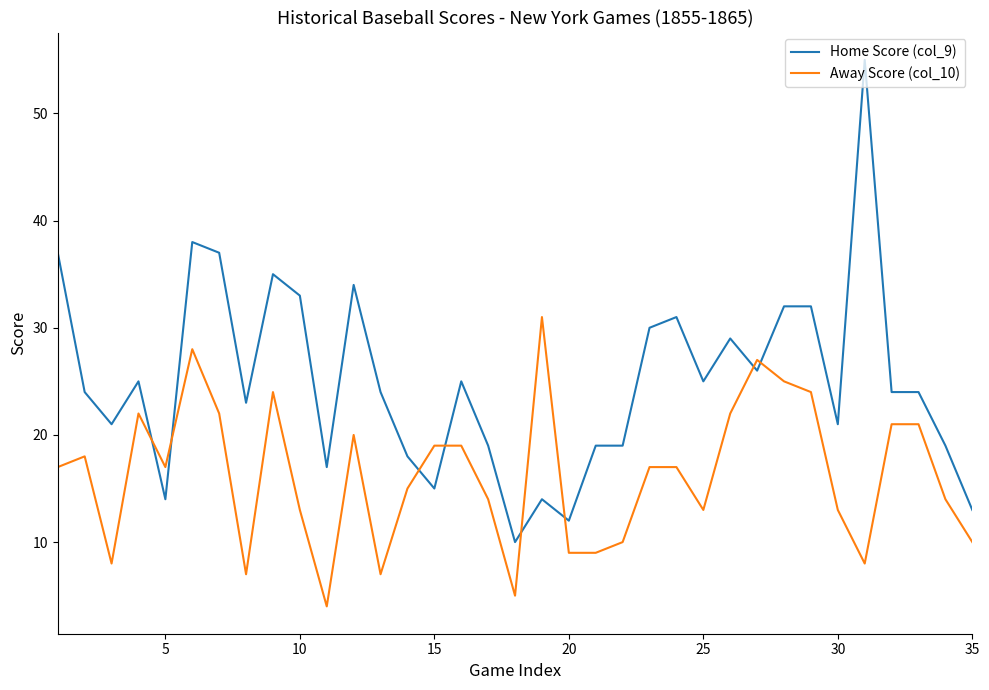

Which series has the largest range (max minus min)?

Home Score (col_9)